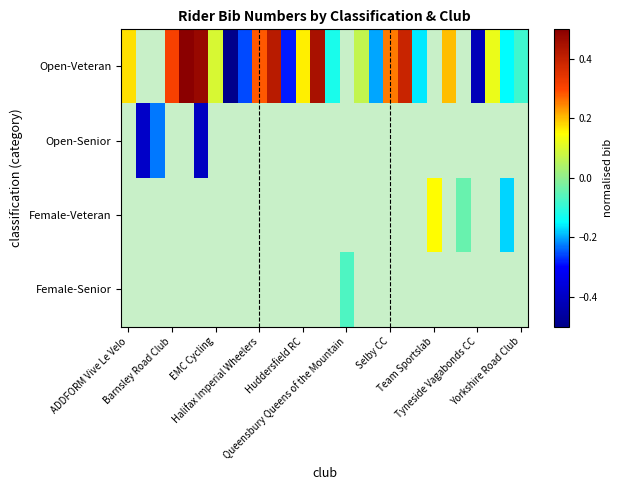

What is the minimum value shown in the chart?

-0.5